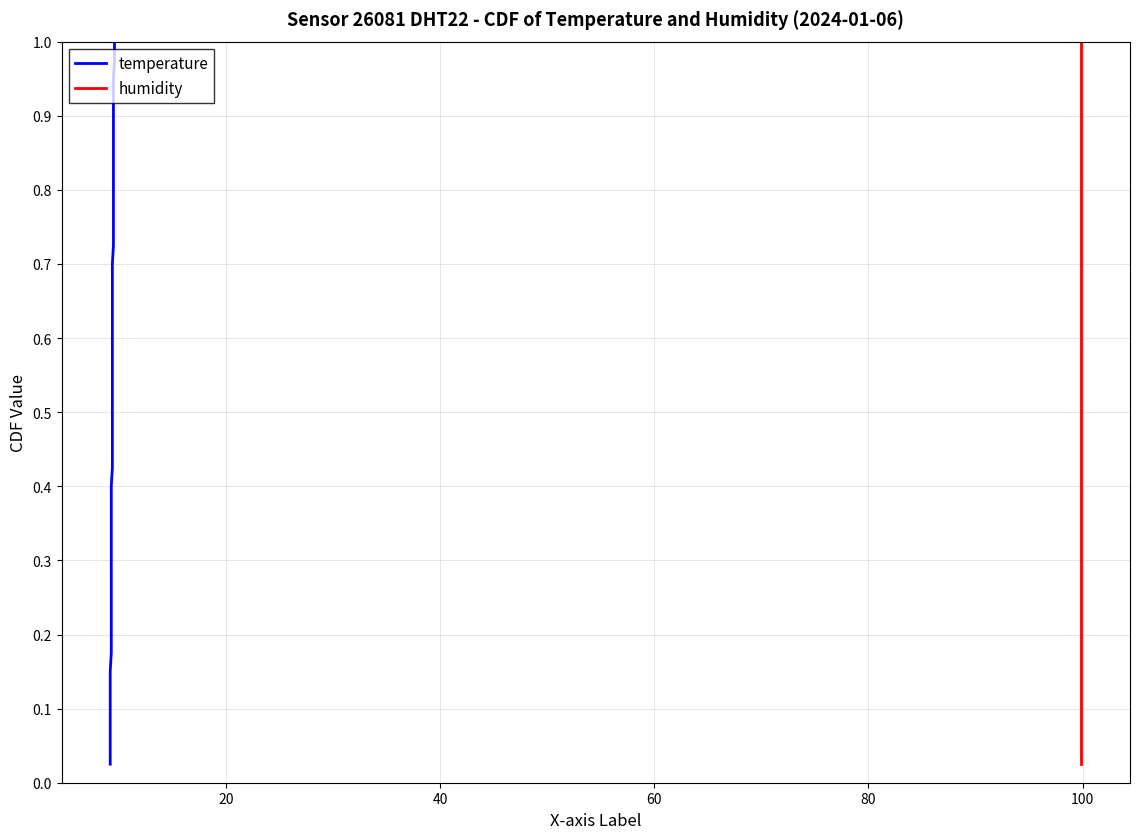

Is it true that humidity equals 0.1 at 10?

False